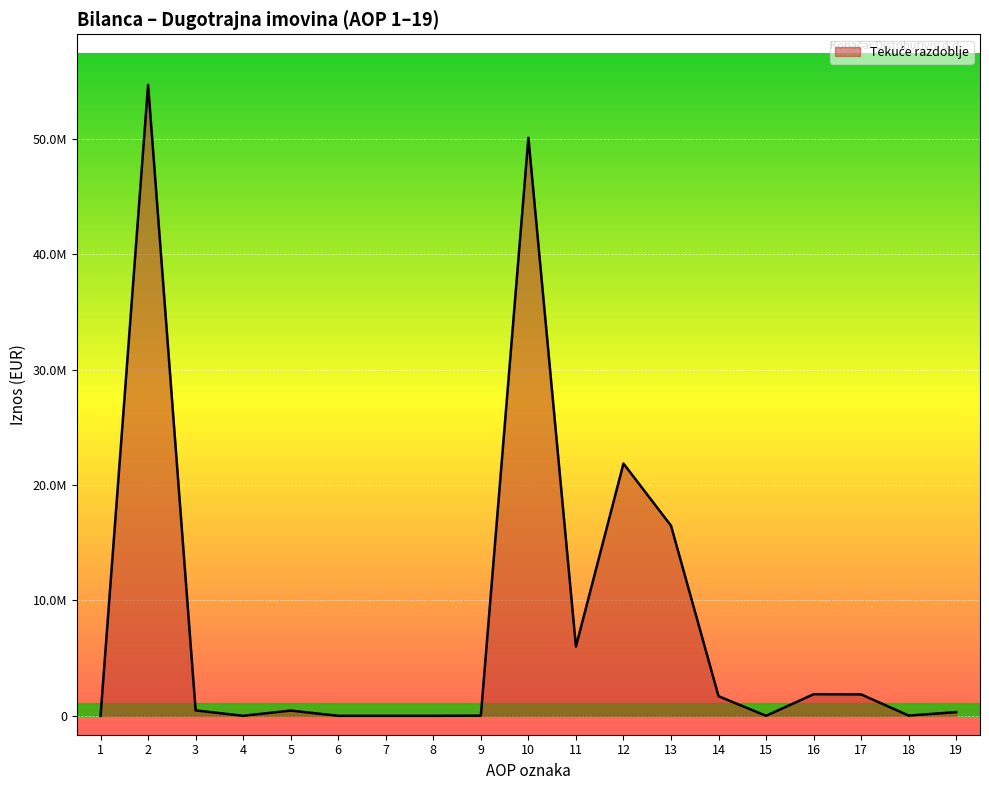

Which has a higher value, 18 or 3?

3